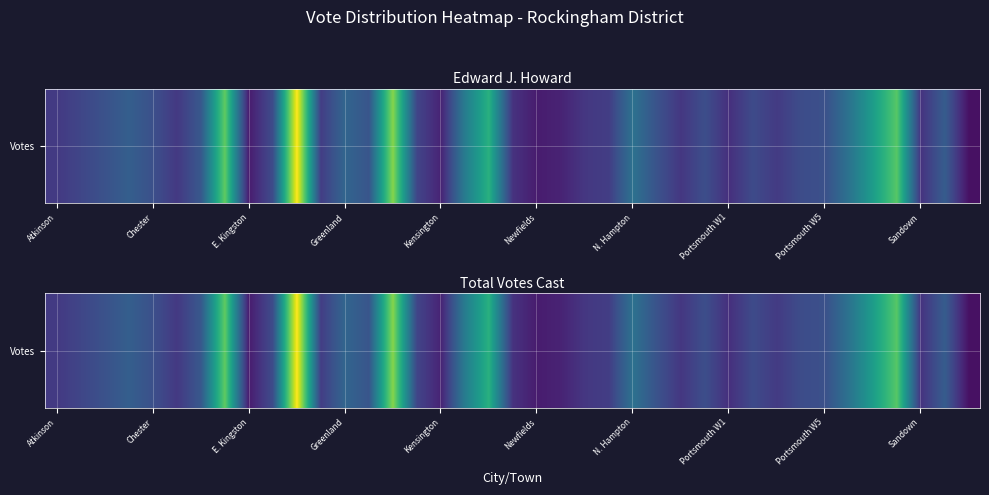

How many data points does each series have?

39